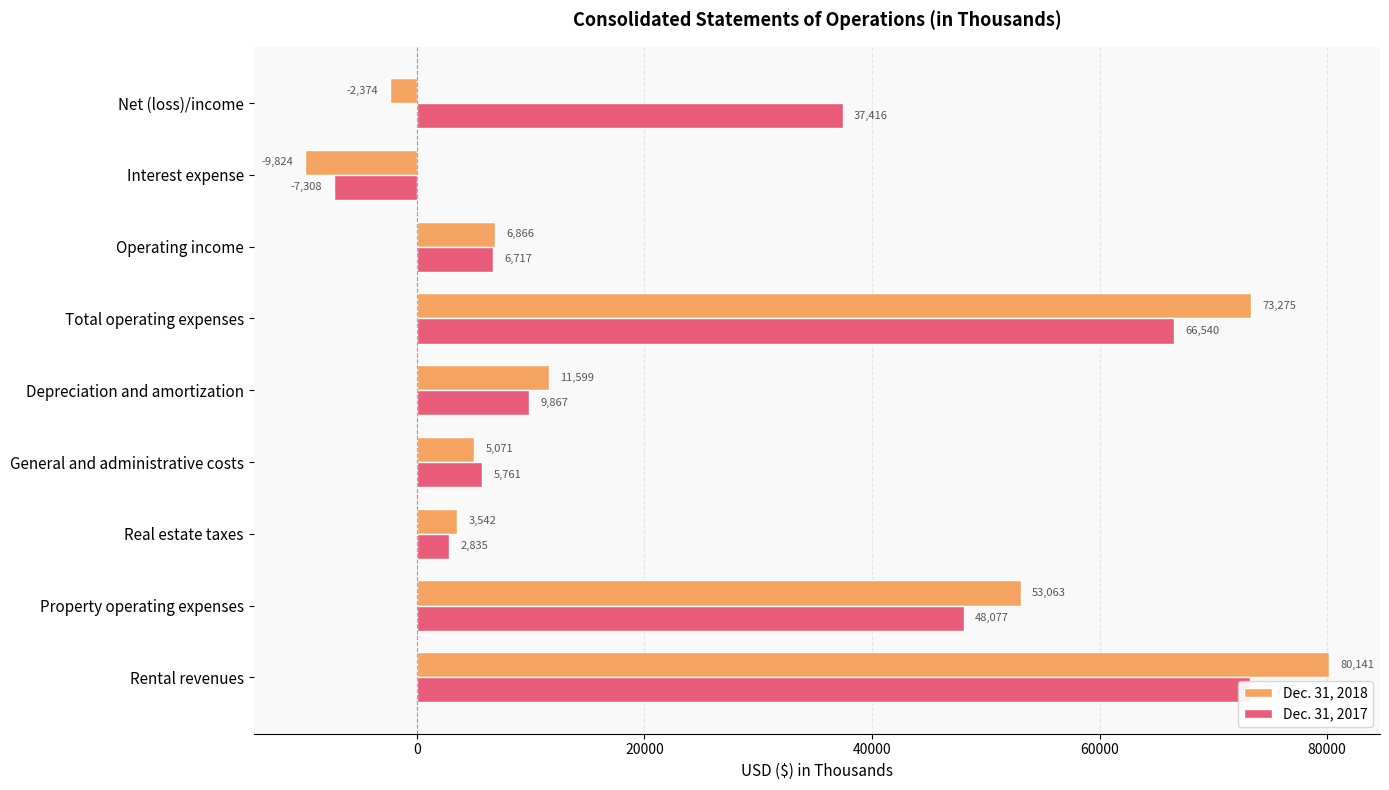

Reading left to right, list all the values displayed in this chart.

Dec. 31, 2018: 80141	53063	3542	5071	11599	73275	6866	-9824	-2374
Dec. 31, 2017: 73257	48077	2835	5761	9867	66540	6717	-7308	37416